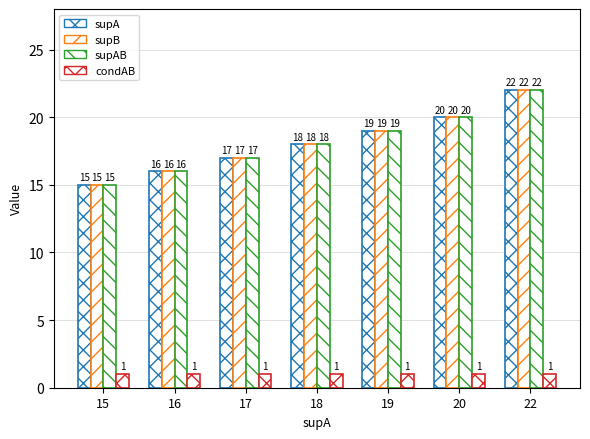

Where does the supB series first go above 18?

19